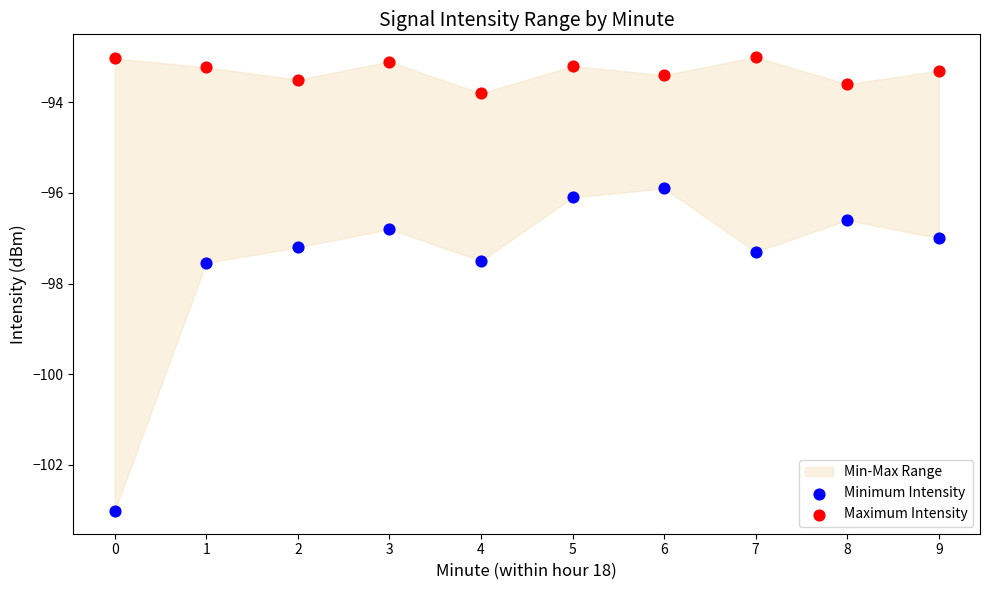

Across all data points, what is the range of Y values (max minus min)?

10.0